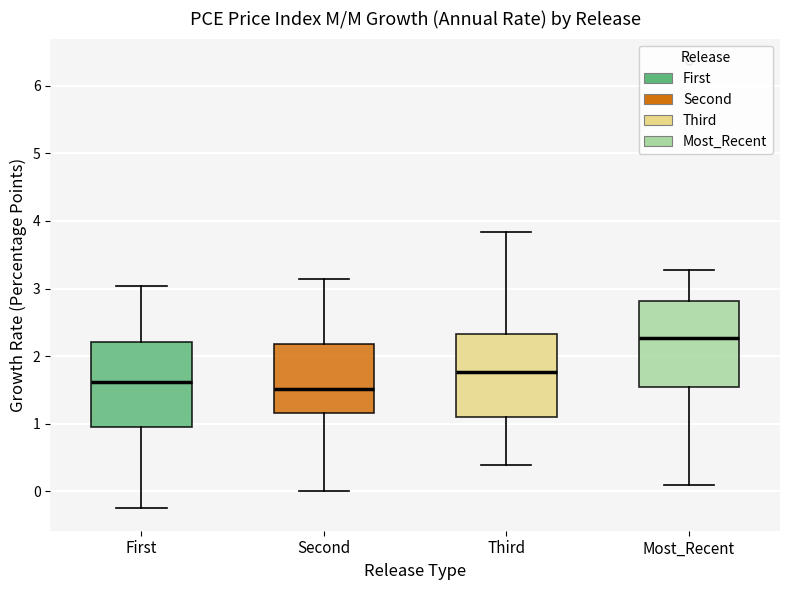

Which box's median line is the highest?

Most_Recent